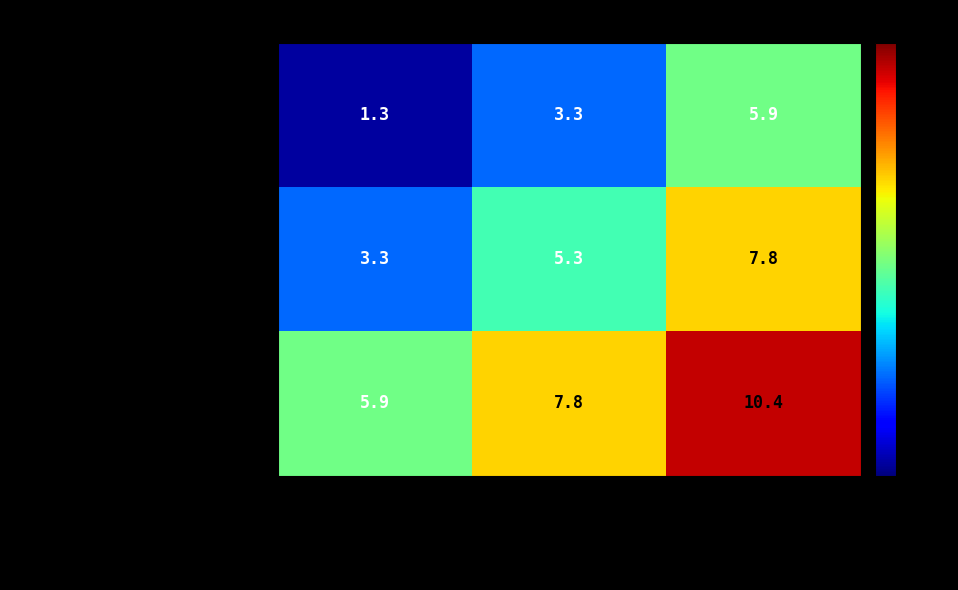

What is the sum of all 10.4.1, 10.4.2, 10.4.3, 10.4.4 values?

24.1